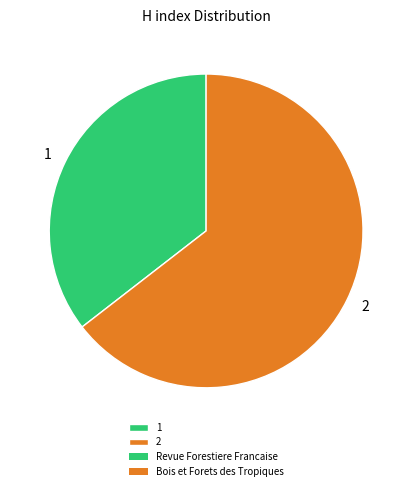

Combined, do 1 and 2 account for over 50%?

Yes